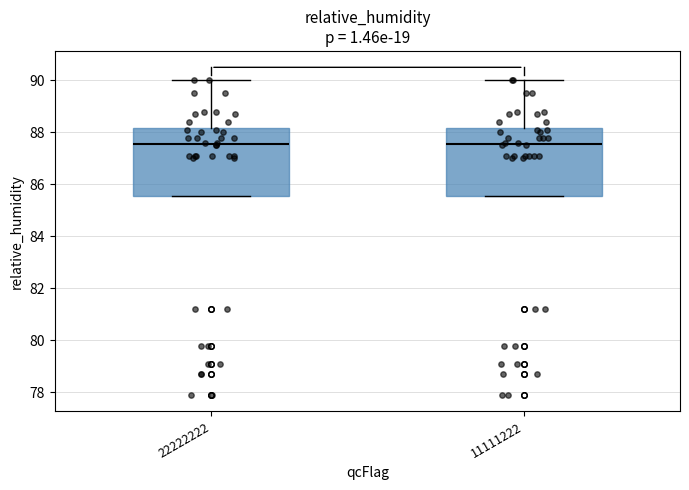

Reading left to right, read every box against the y-axis: the position of its median line, the range the box covers, and the ends of its whiskers. The values are not printed on the chart, so give them approximately, as read against the axis.

22222222: median 87.6, box 85.6 to 88.2, whiskers 85.6 to 90.0
11111222: median 87.6, box 85.6 to 88.2, whiskers 85.6 to 90.0